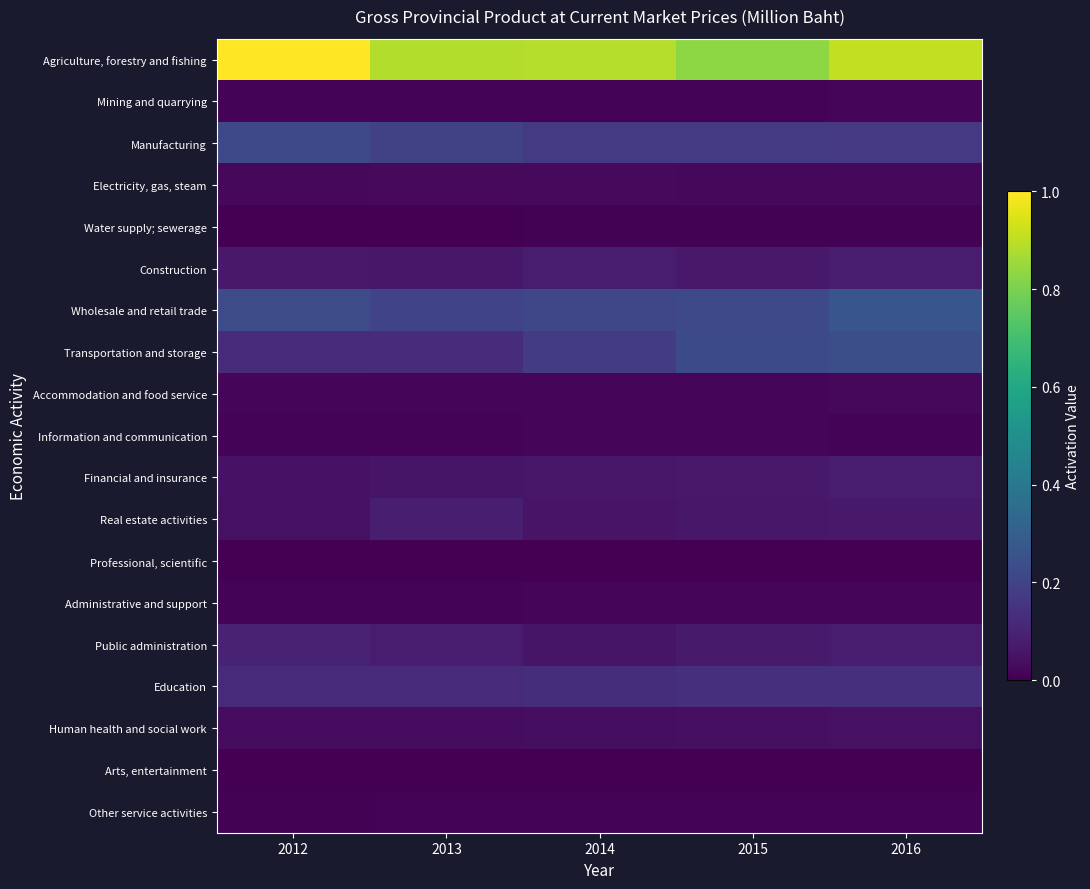

At which category is the sum across all series the highest?

2016